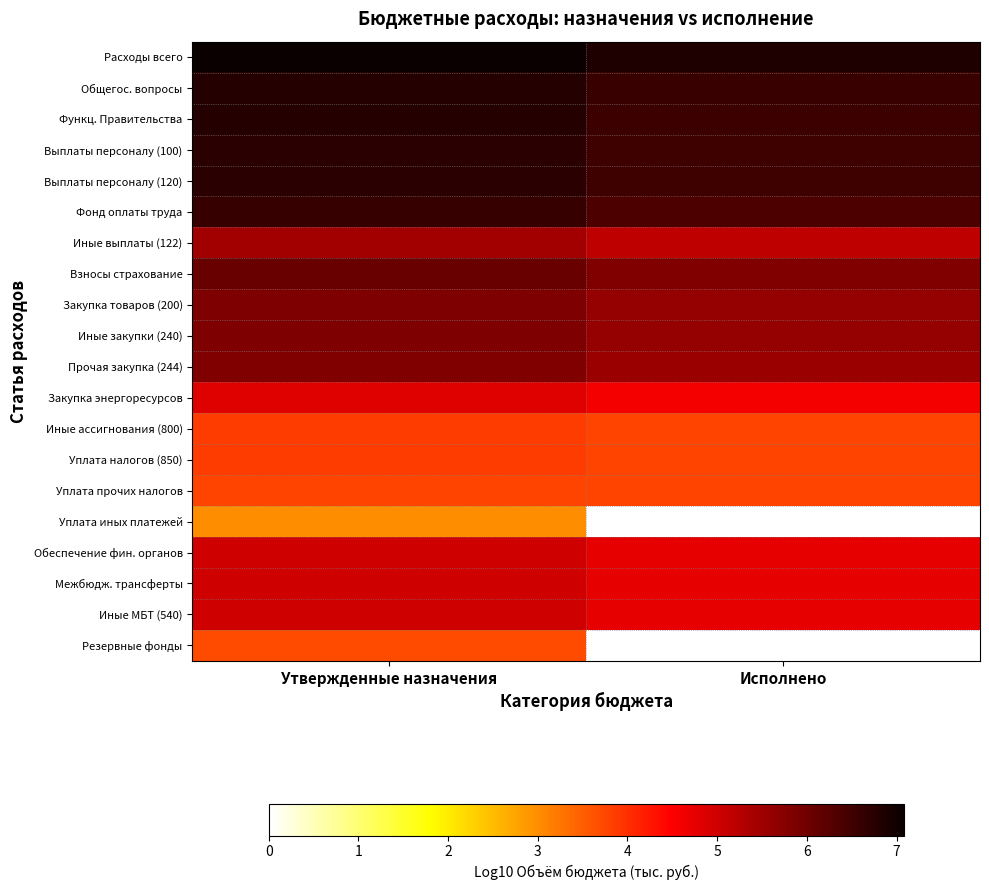

Which has a higher value, Утвержденные назначения or Исполнено?

Утвержденные назначения